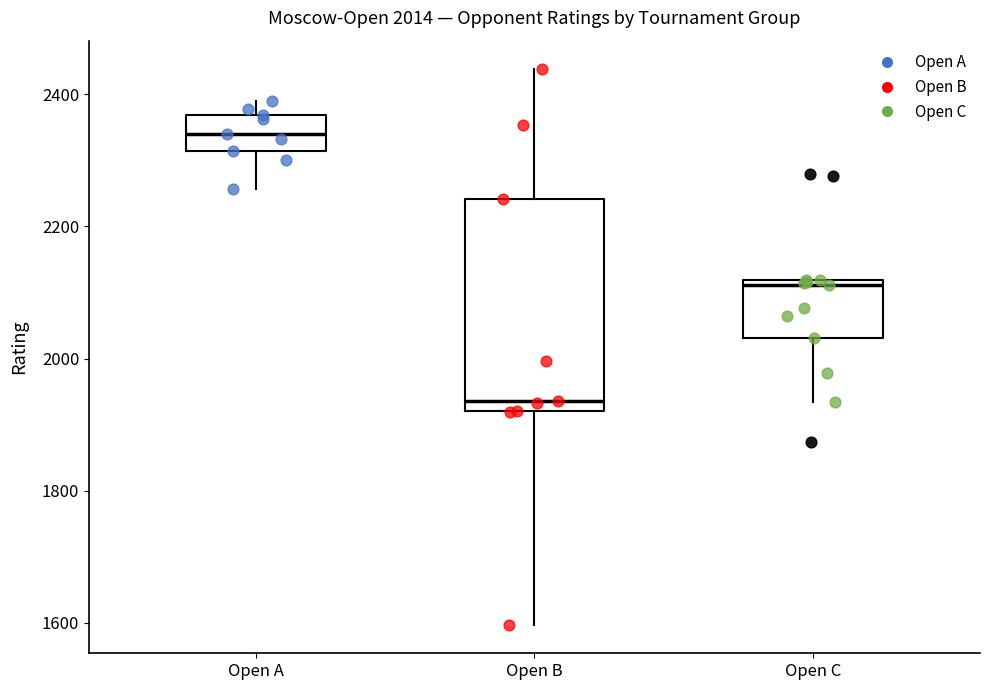

Comparing the boxes themselves (not the whiskers), which one is the tallest?

Open B